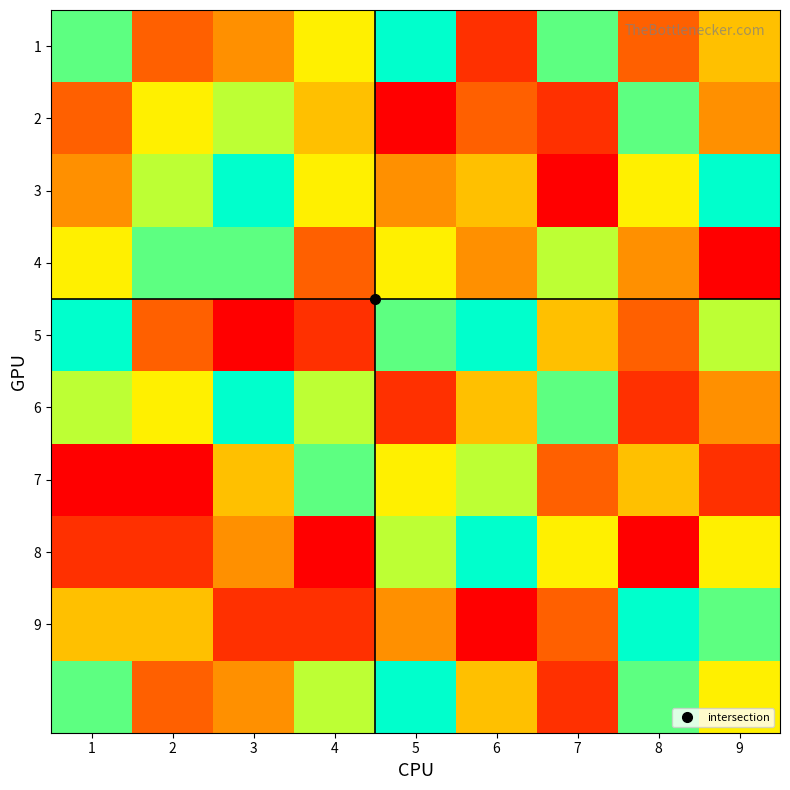

At which category is the sum across all series the highest?

5